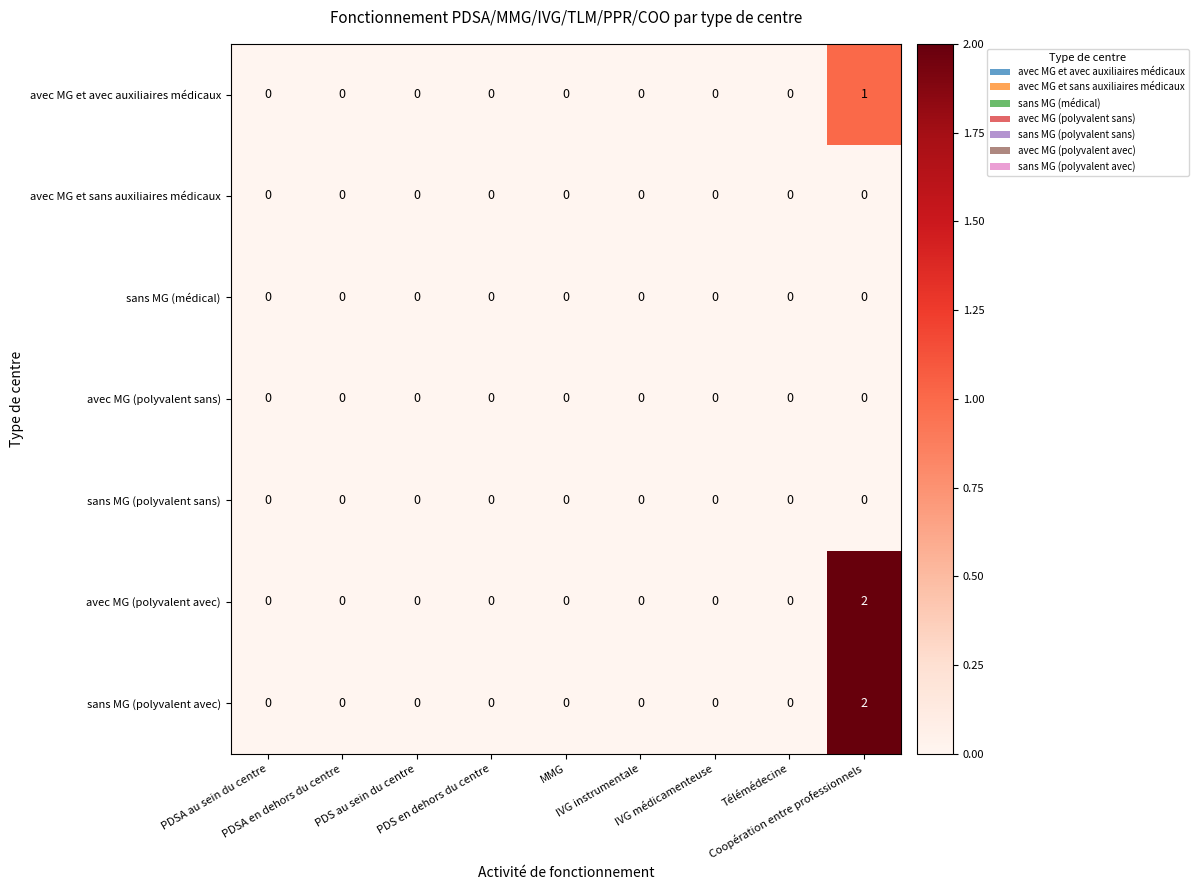

How many avec MG et avec auxiliaires médicaux values are between 0 and 1?

9